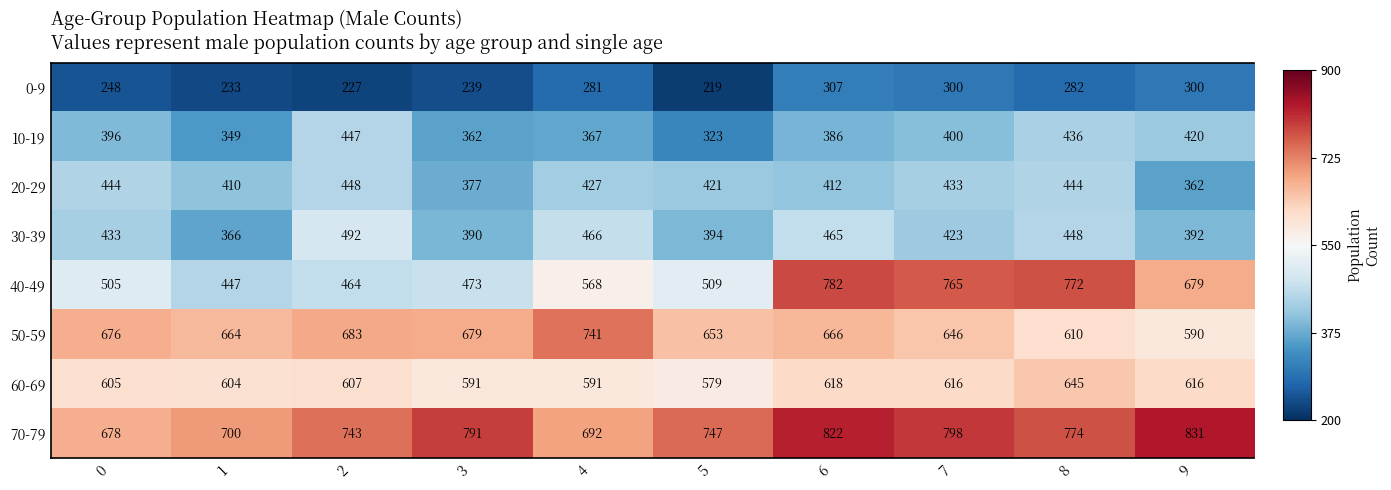

At which category does the chart reach its minimum across all series?

5